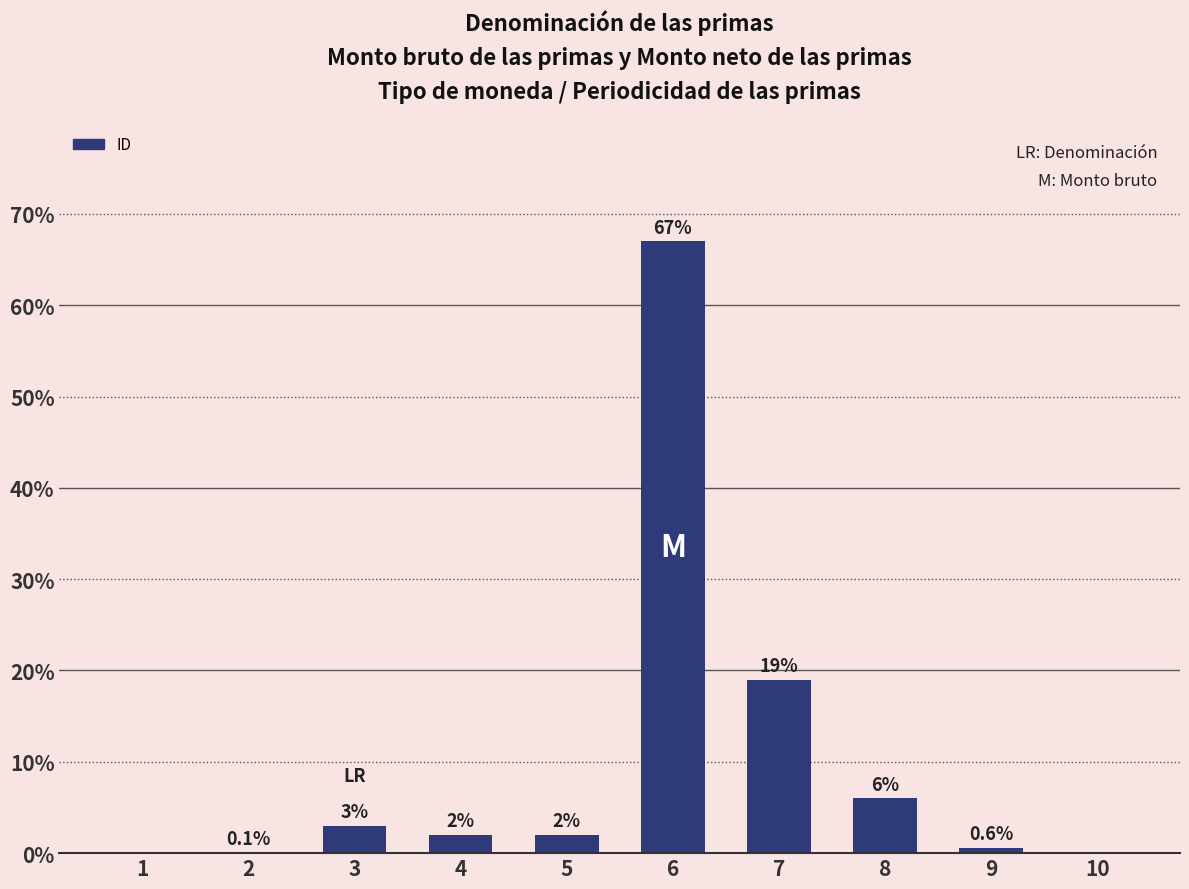

How many positive values are there?

8